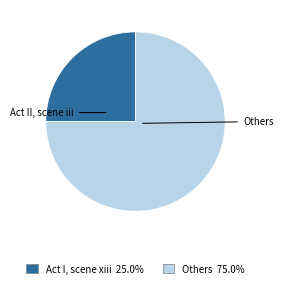

Is there any slice that represents more than half of the pie?

Yes